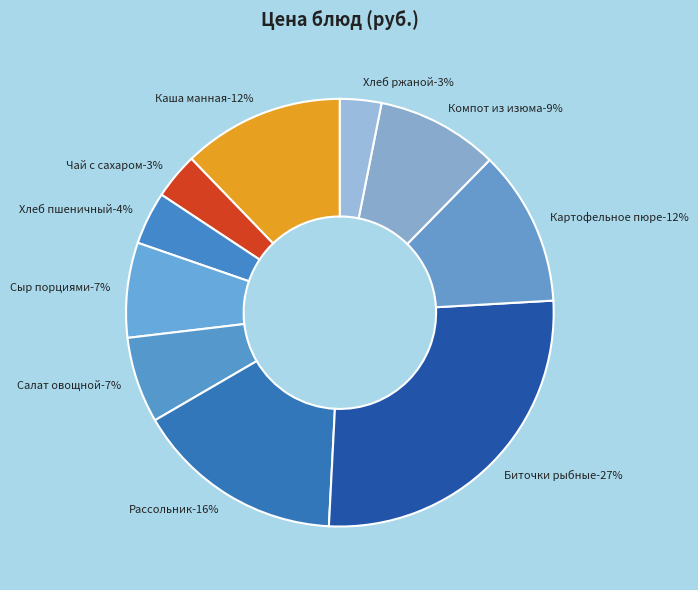

Rank the categories by value from lowest to highest.

Хлеб ржаной, Чай с сахаром, Хлеб пшеничный, Салат овощной с яблоками, Сыр порциями, Компот из изюма, Картофельное пюре, Каша молочная манная с маслом, Рассольник ленинградский со сметаной, Биточки рыбные (минтай) с соусом